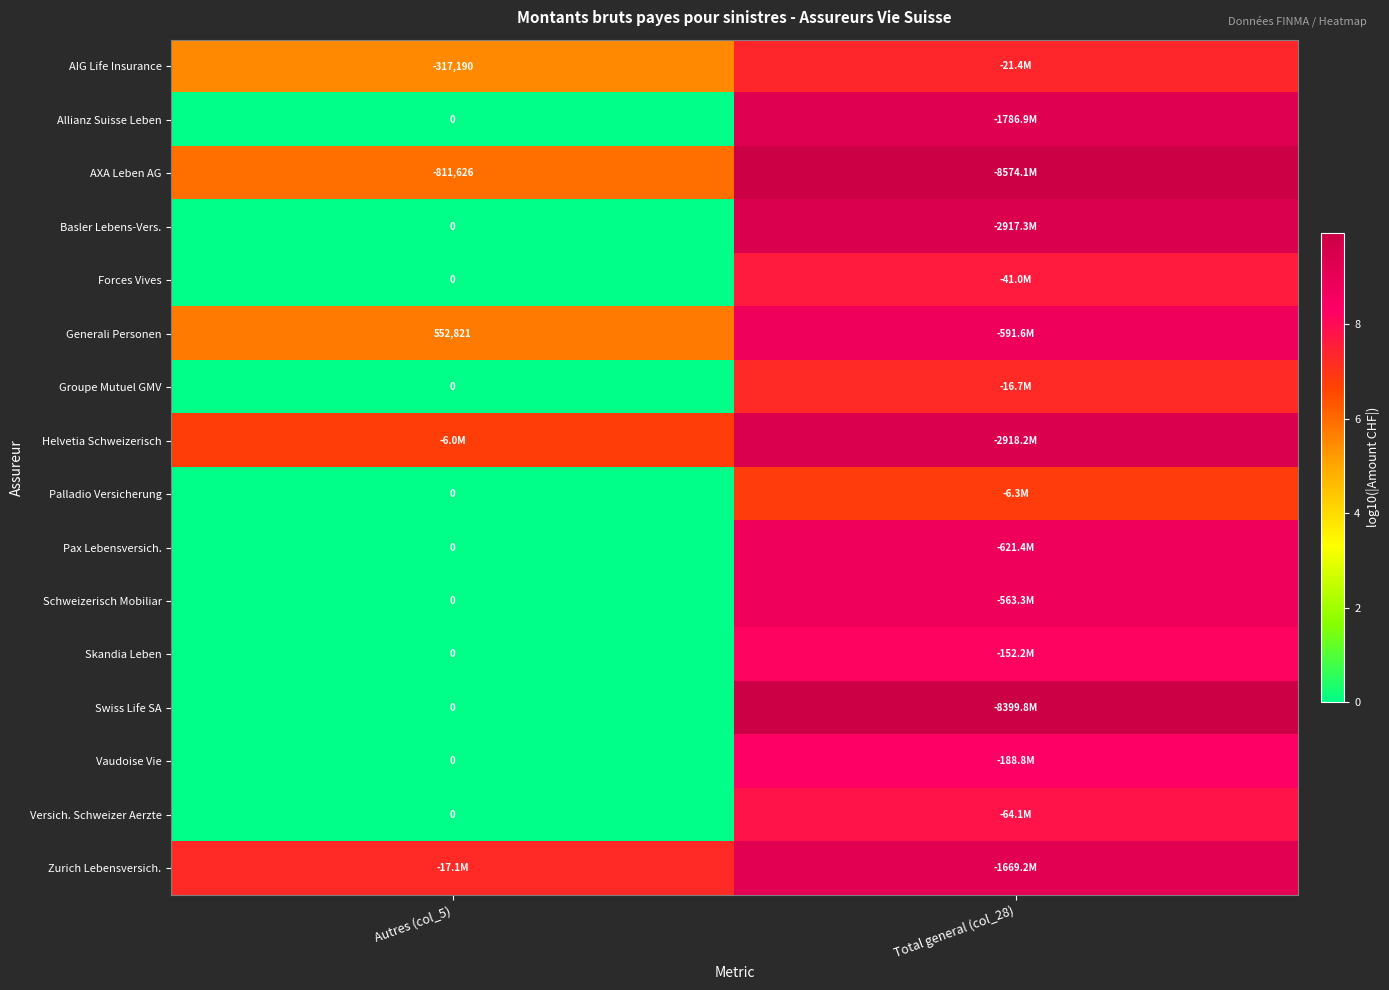

At which label is Zurich Lebensversich. closest to 8?

Autres (col_5)